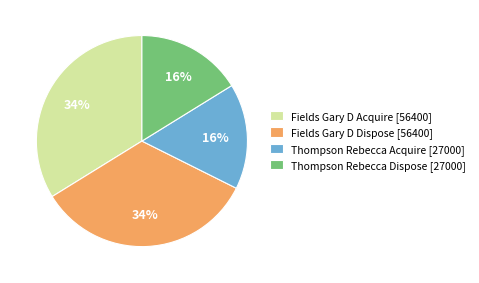

What percentage is the Fields Gary D Acquire [56400] slice, to the nearest percent?

34%